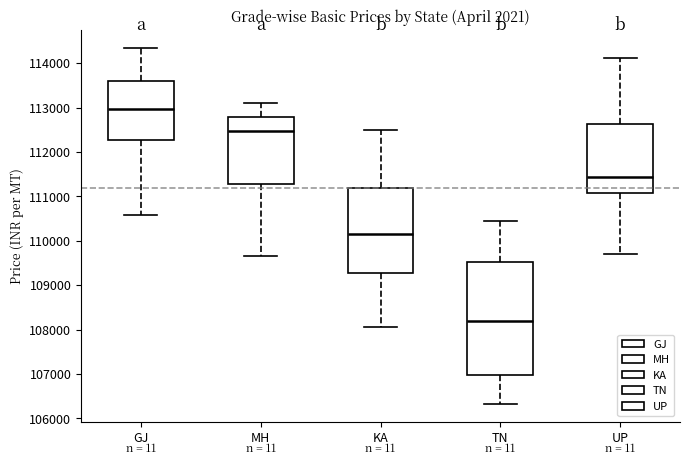

Which box's median line is the lowest?

TN